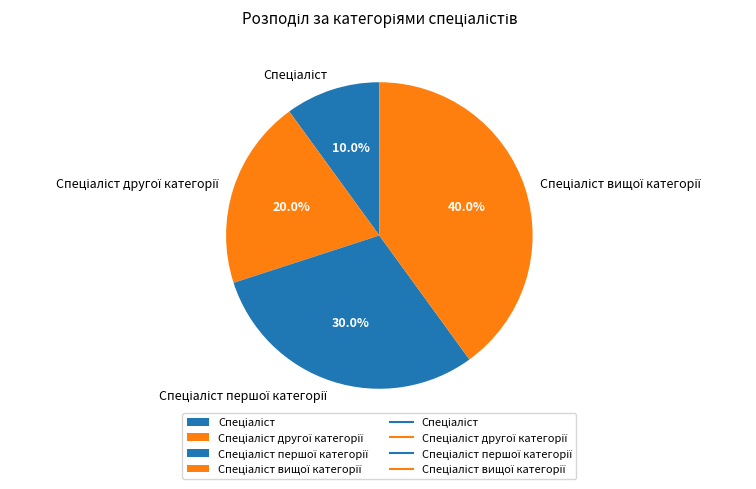

Count the number of slices in the pie.

4